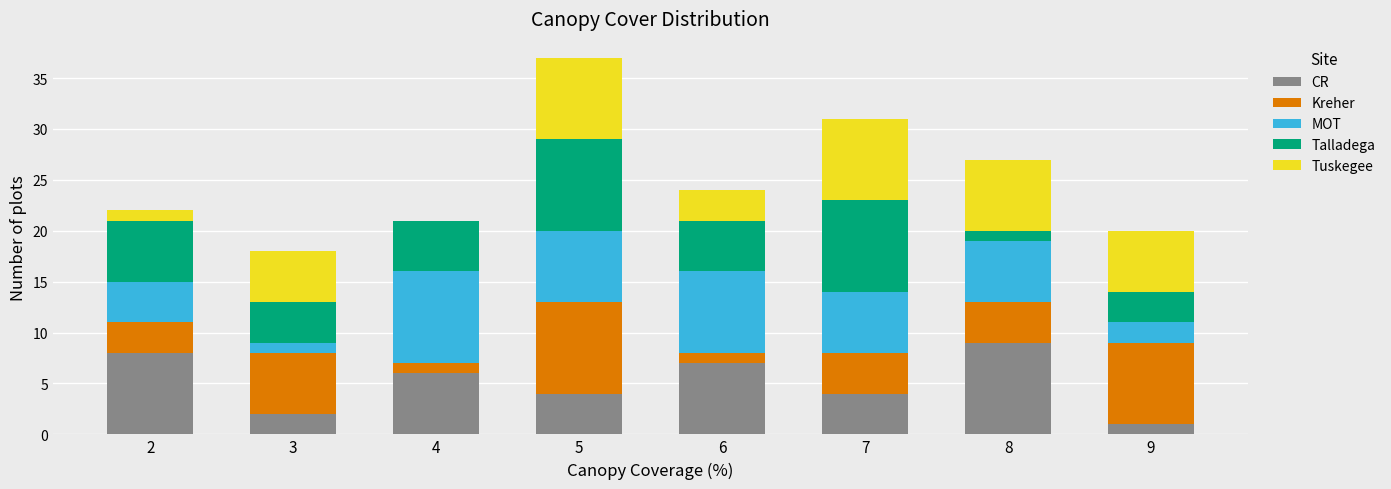

What is the highest value of the CR series?

9